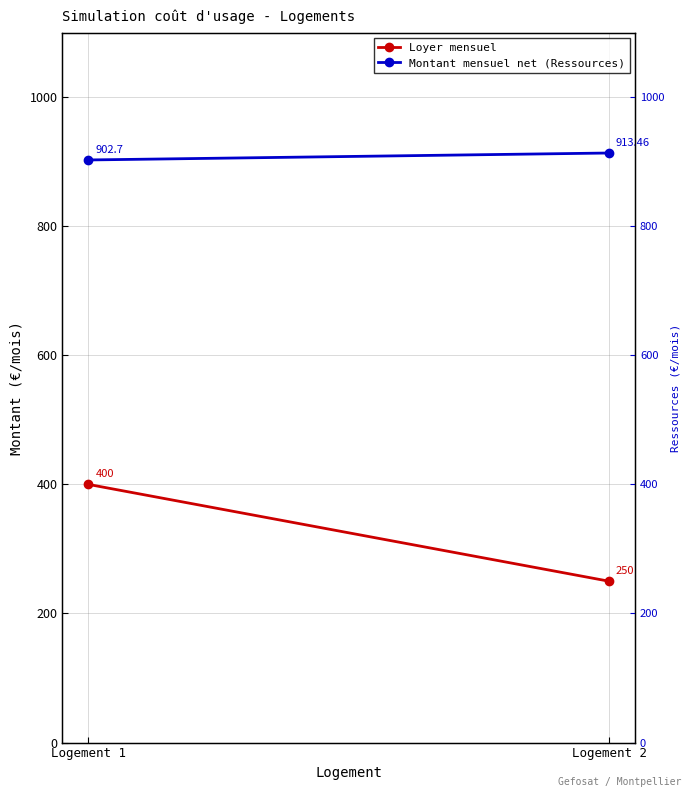

Reading right to left, list all the values displayed in this chart.

Loyer mensuel: 250.0	400.0
Montant mensuel net (Ressources): 913.5	902.7